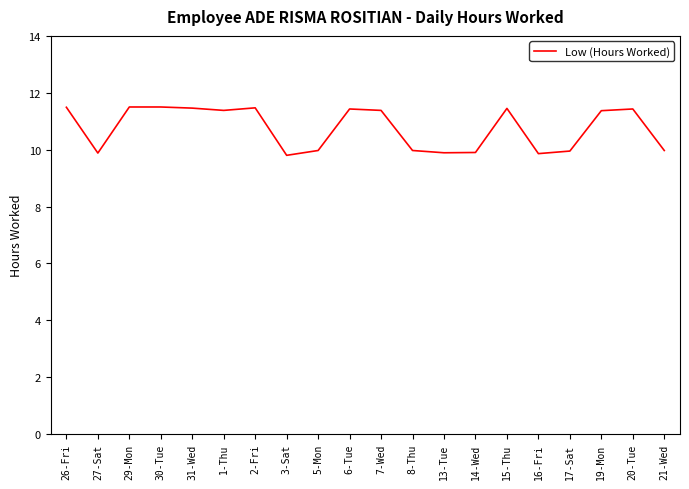

Where is the first local minimum?

27-Sat